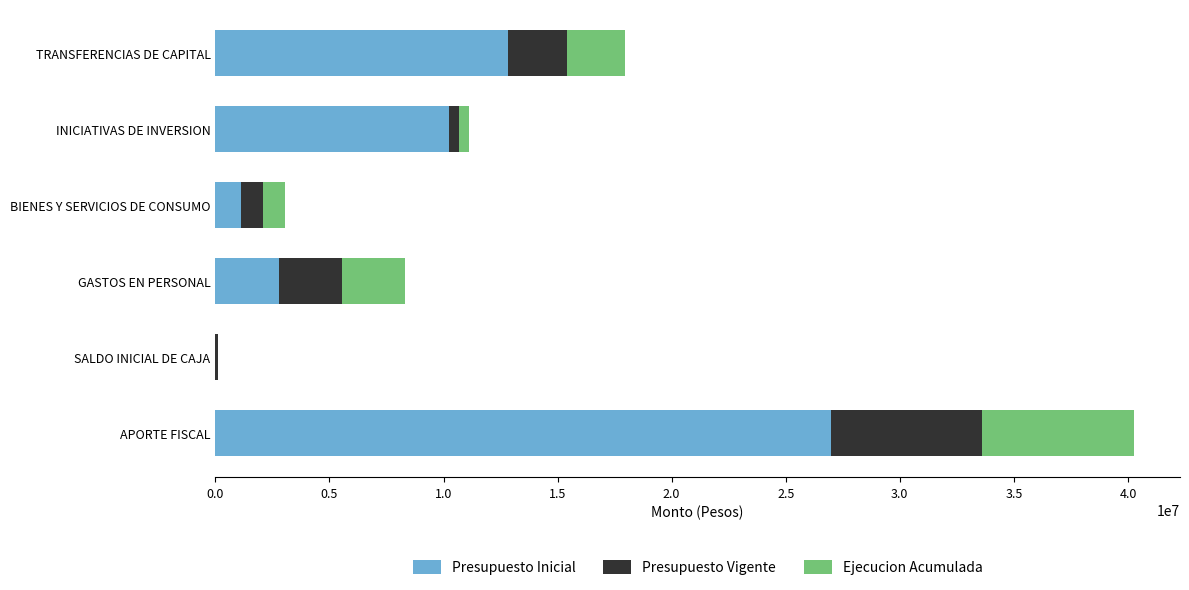

What is the total value across all series at TRANSFERENCIAS DE CAPITAL?

17951578